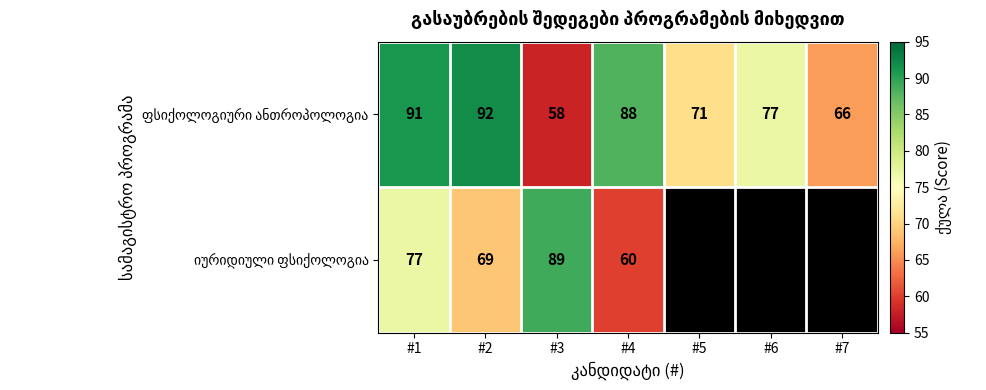

What is the total value across all series at #1?

168